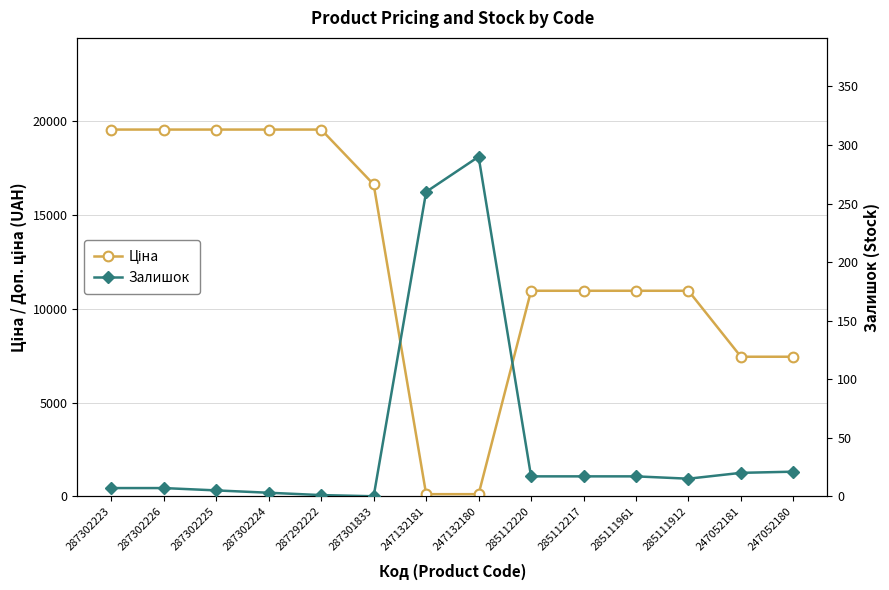

What is the difference between the second highest and minimum values in the Ціна series?

19453.1